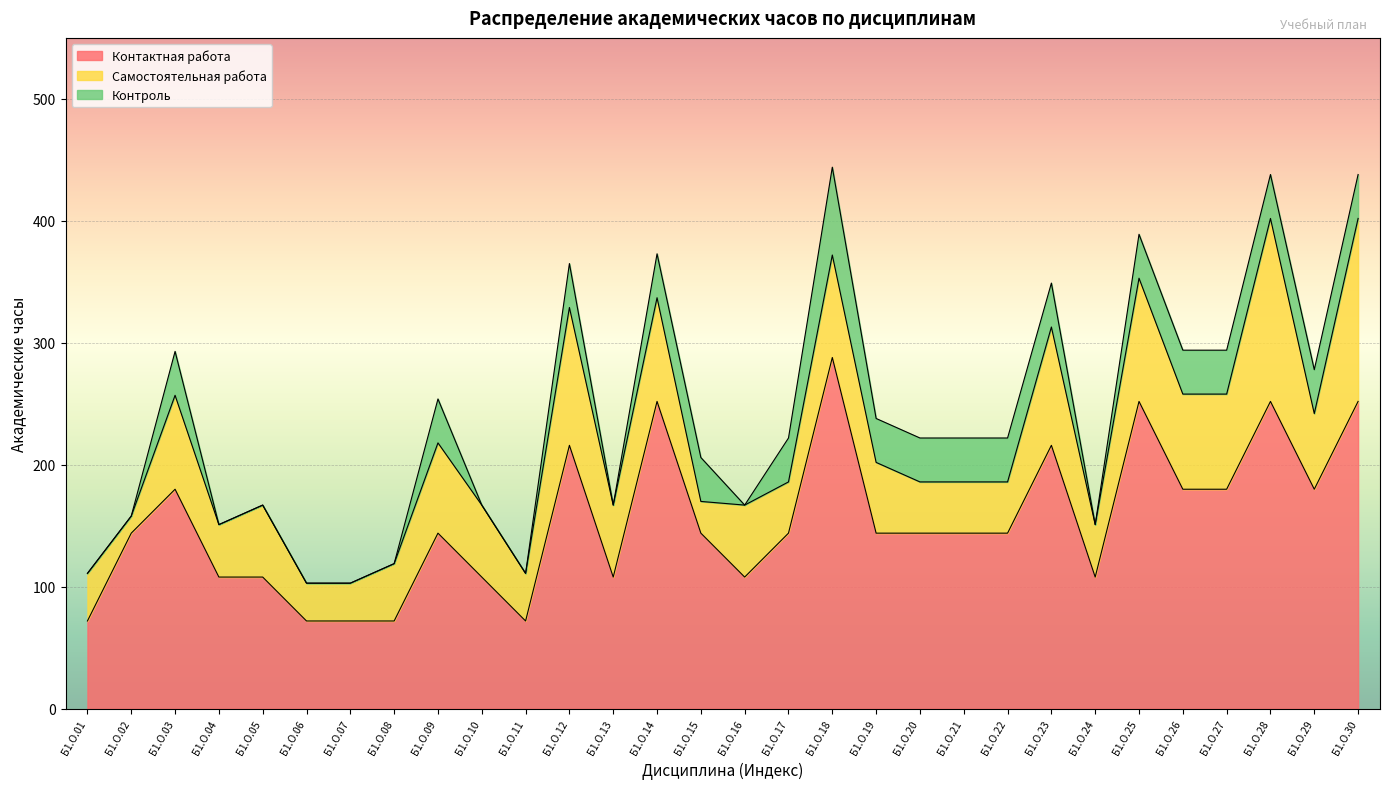

Is it true that Контактная работа equals 422 at Б1.О.25?

False